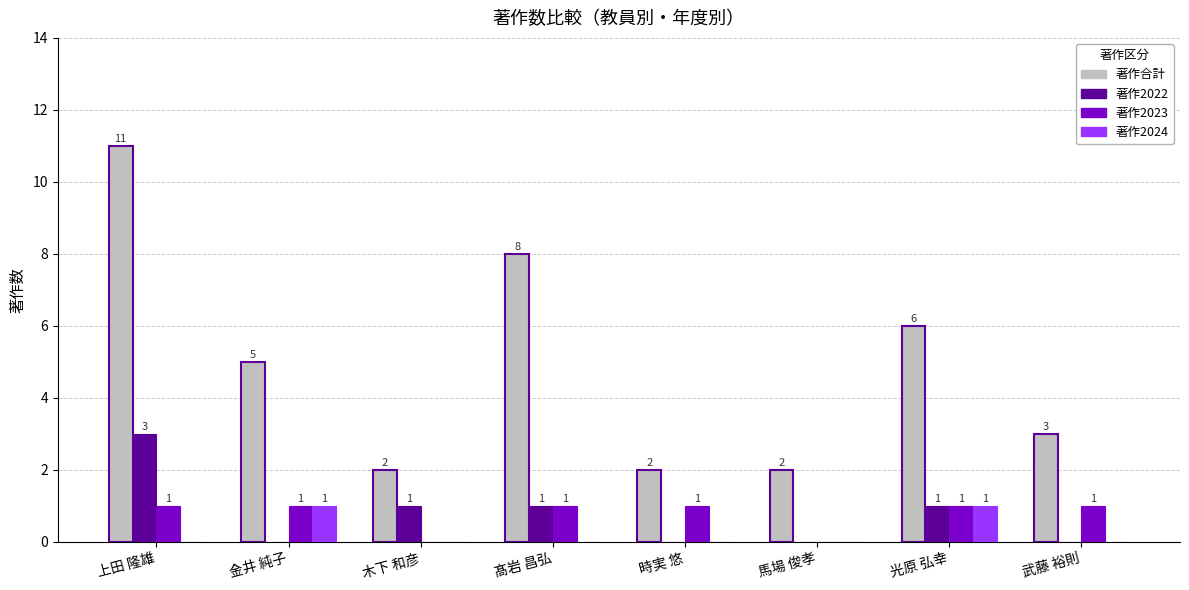

How many groups of bars are there?

8